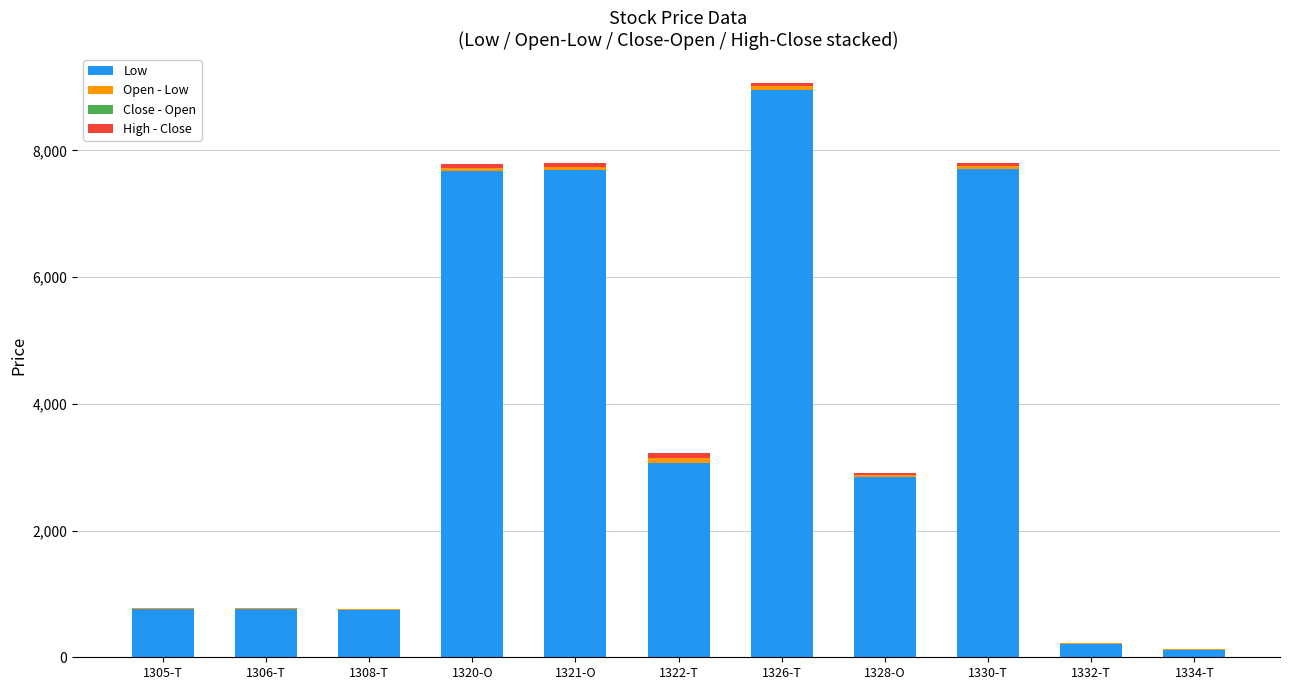

At which label is Low closest to 4535?

1322-T